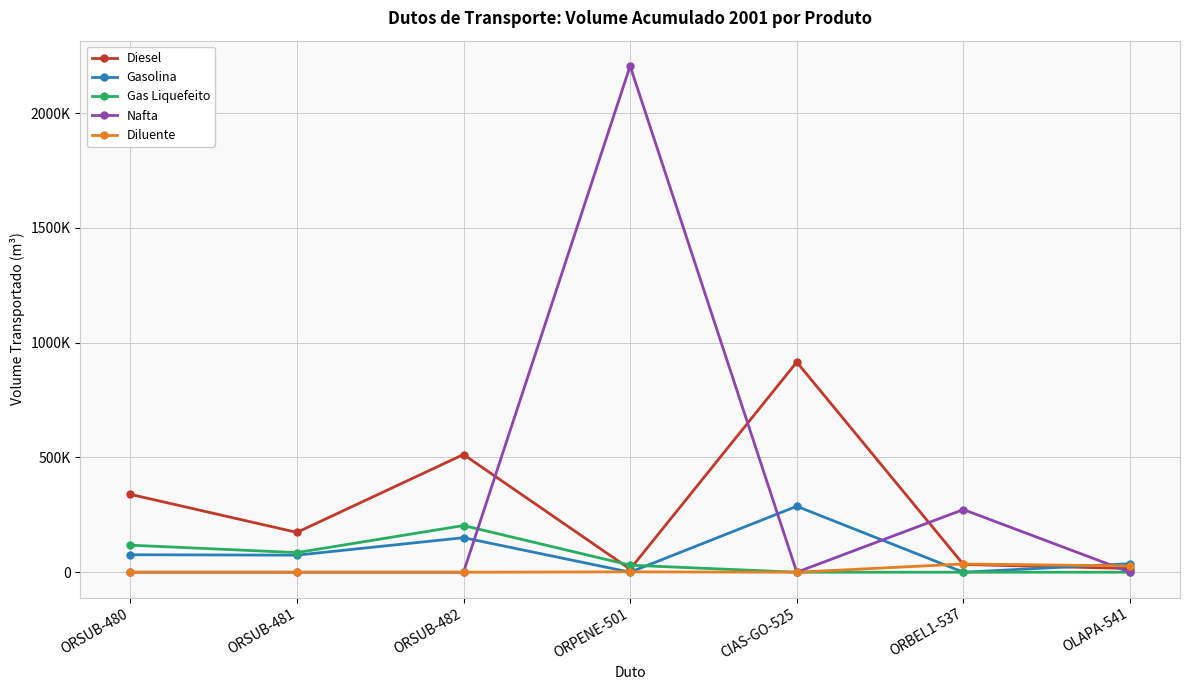

The Diluente series shows 0 at CIAS-GO-525. True or false?

True